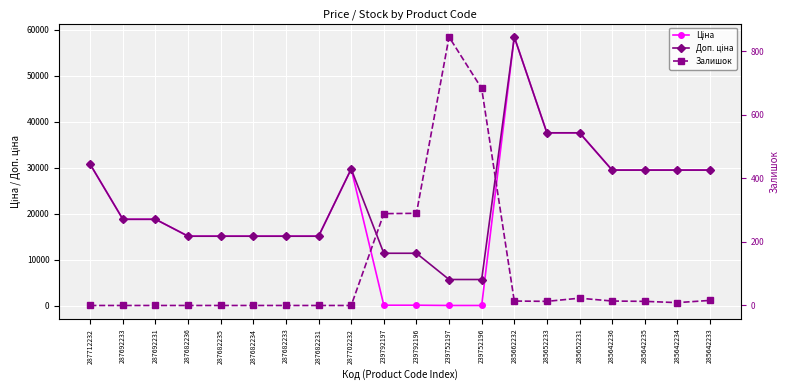

Reading left to right, transcribe all the data shown in this chart.

Ціна: 287712232=30717.1	287692233=18796.8	287692231=18796.8	287682236=15120.0	287682235=15120.0	287682234=15120.0	287682233=15120.0	287682231=15120.0	287702232=29747.2	239792197=114.1	239792196=114.1	239752197=57.0	239752196=57.0	285662232=58426.5	285652233=37593.6	285652231=37593.6	285642236=29491.5	285642235=29491.5	285642234=29491.5	285642233=29491.5
Доп. ціна: 287712232=30717.1	287692233=18796.8	287692231=18796.8	287682236=15120.0	287682235=15120.0	287682234=15120.0	287682233=15120.0	287682231=15120.0	287702232=29747.2	239792197=11410.0	239792196=11410.0	239752197=5705.0	239752196=5705.0	285662232=58426.5	285652233=37593.6	285652231=37593.6	285642236=29491.5	285642235=29491.5	285642234=29491.5	285642233=29491.5
Залишок: 287712232=0.0	287692233=0.0	287692231=0.0	287682236=0.0	287682235=0.0	287682234=0.0	287682233=0.0	287682231=0.0	287702232=0.0	239792197=289.0	239792196=290.0	239752197=845.0	239752196=683.0	285662232=14.0	285652233=13.0	285652231=23.0	285642236=14.0	285642235=13.0	285642234=9.0	285642233=16.0